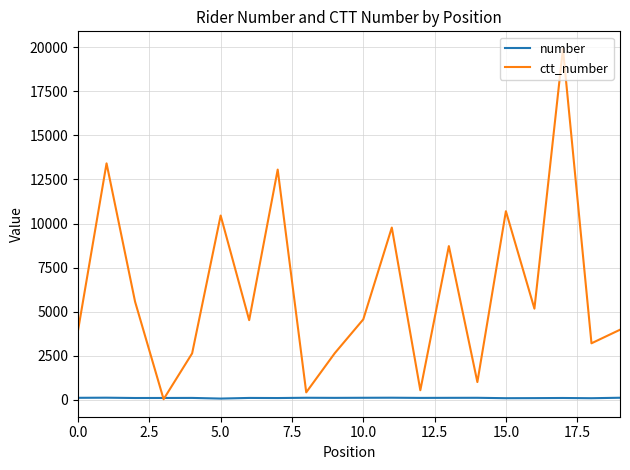

Which series has the largest range (max minus min)?

ctt_number